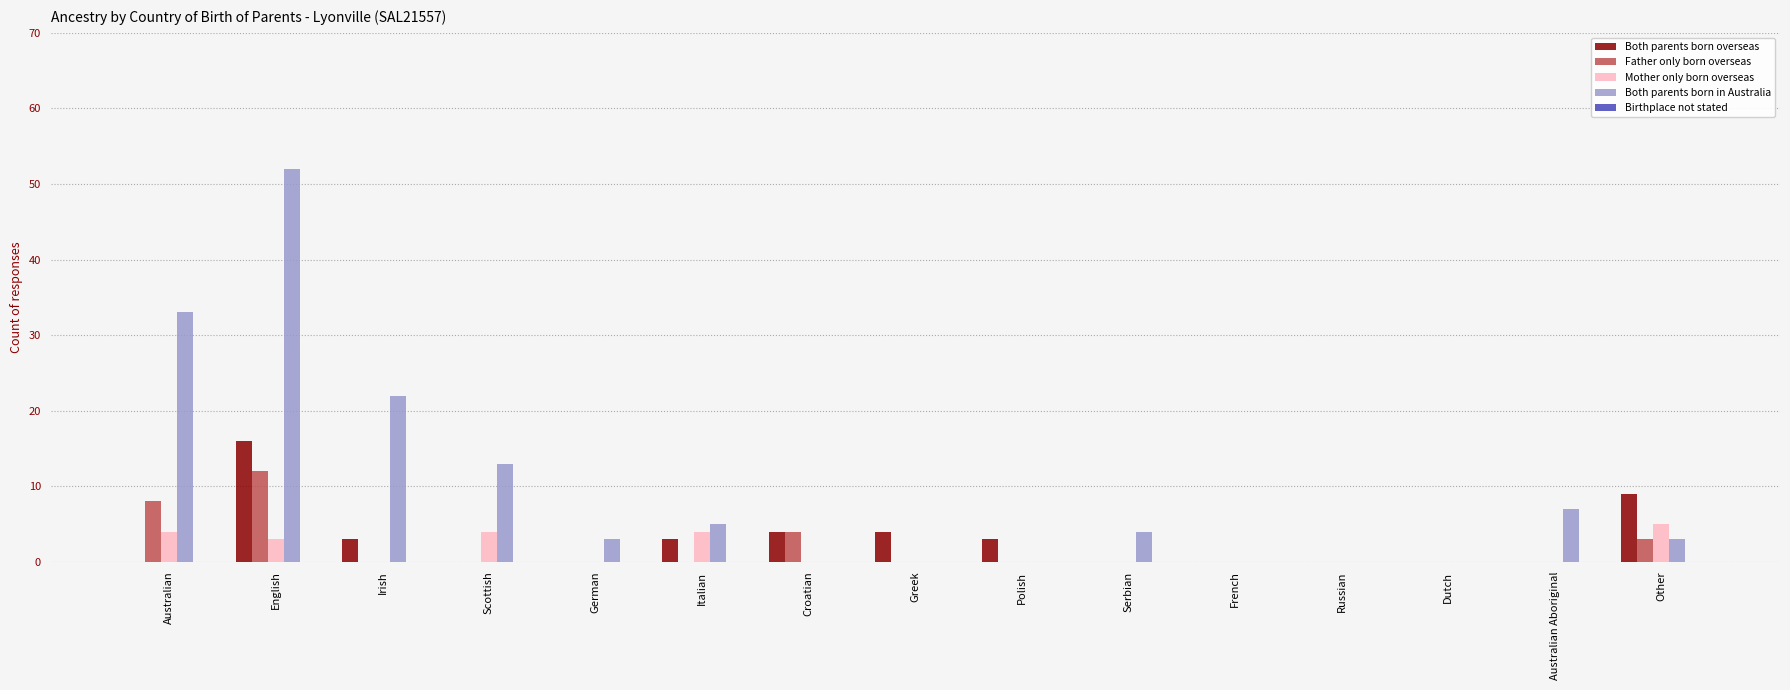

Which series has the largest total across all categories?

Both parents born in Australia